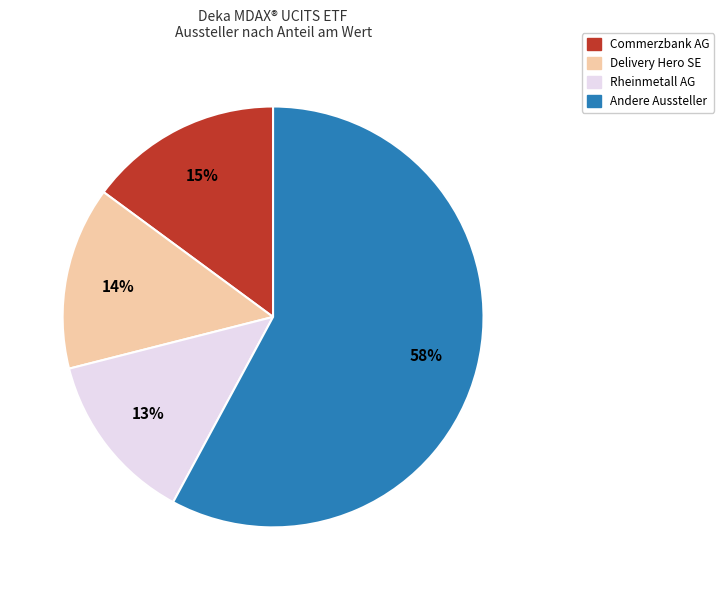

To the nearest percent, what is the average slice percentage?

25%